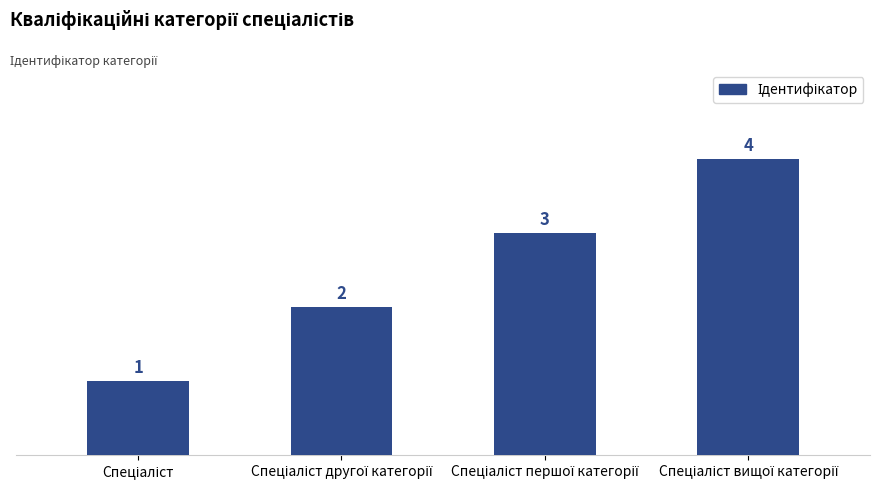

What is the sum of all values?

10